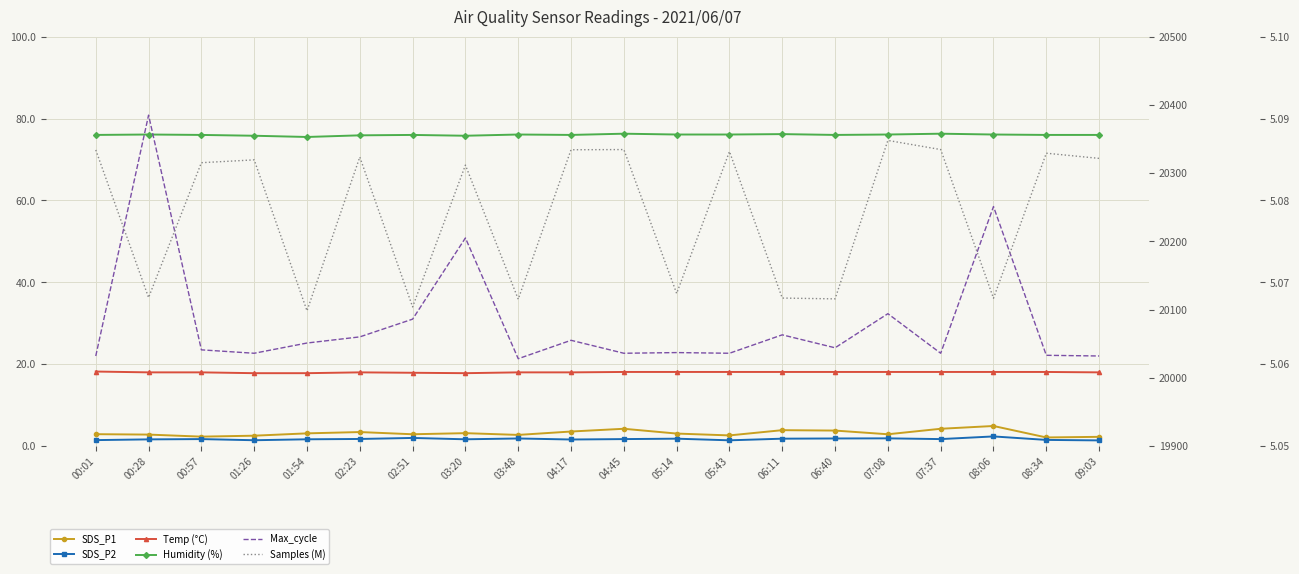

The value of Humidity (%) at 08:34 is 31.5. True or false?

False